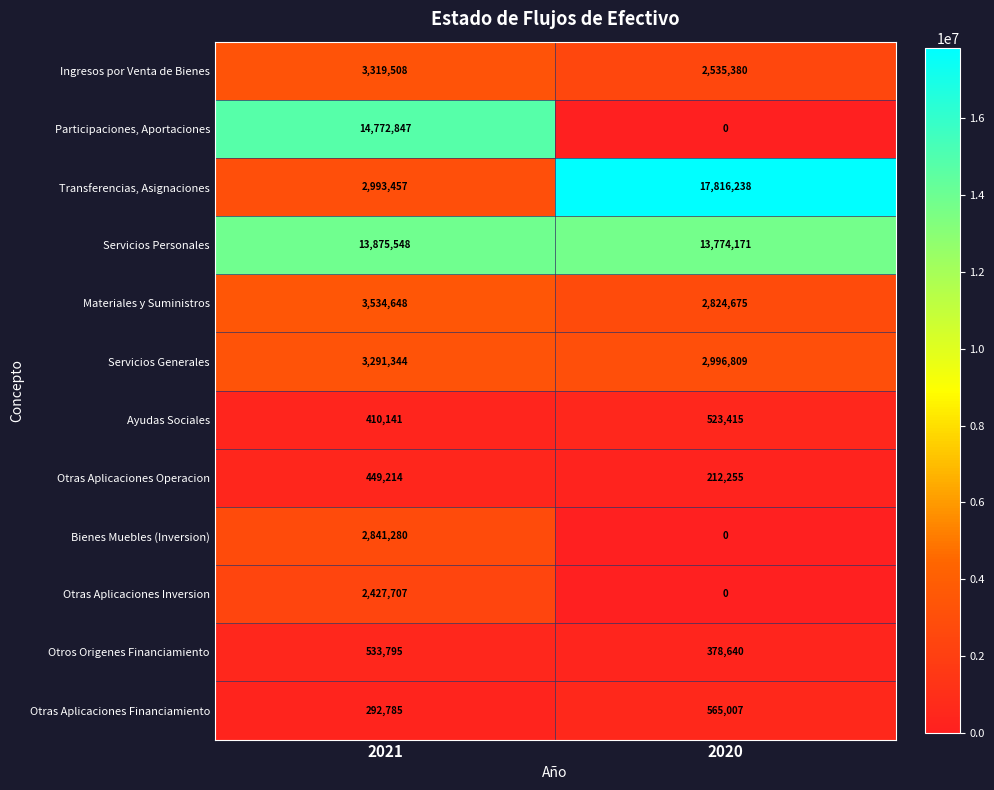

List the series in order of their peak value, highest first.

Transferencias, Asignaciones, Participaciones, Aportaciones, Servicios Personales, Materiales y Suministros, Ingresos por Venta de Bienes, Servicios Generales, Bienes Muebles (Inversion), Otras Aplicaciones Inversion, Otras Aplicaciones Financiamiento, Otros Origenes Financiamiento, Ayudas Sociales, Otras Aplicaciones Operacion